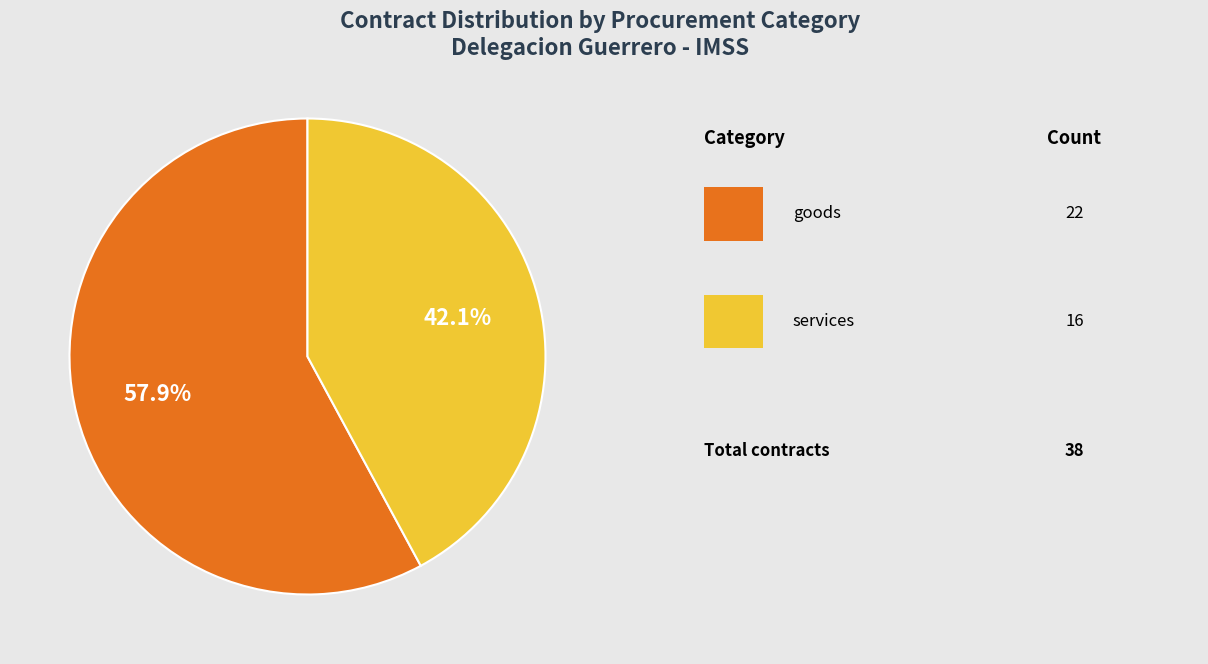

Does any single category account for the majority?

Yes